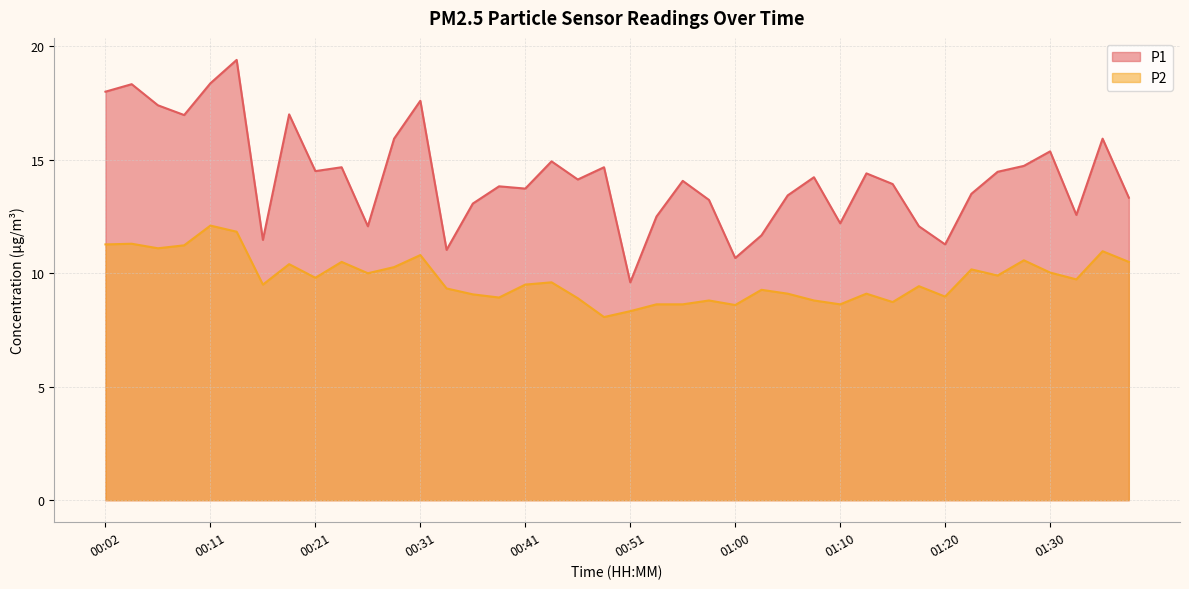

Between 00:29 and 01:32, which series saw the biggest shift?

P1